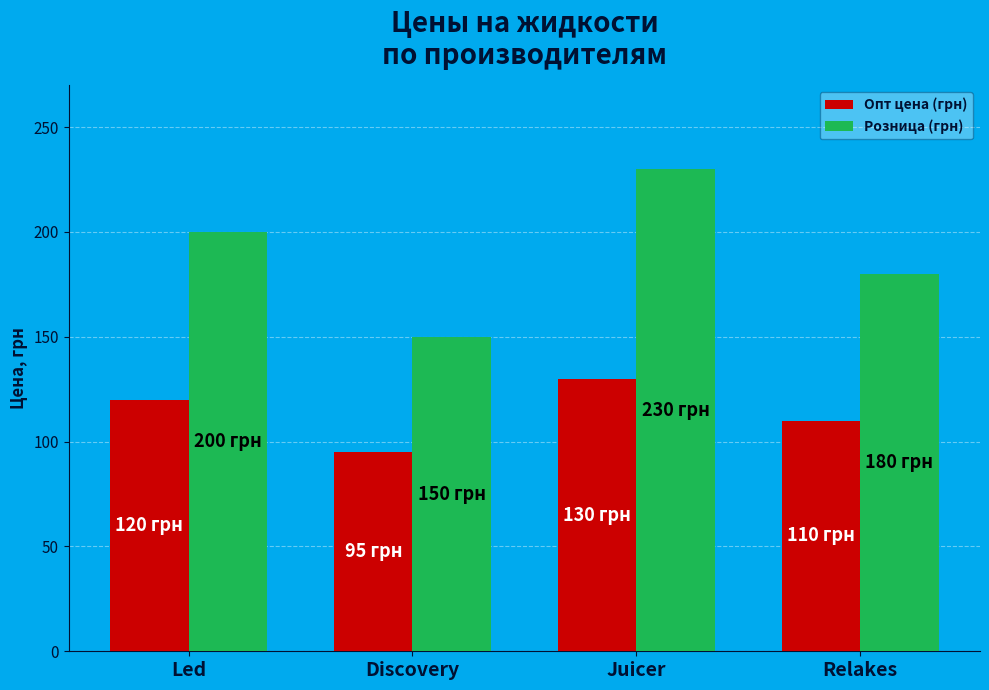

Is it true that Розница (грн) equals 225 at Discovery?

False